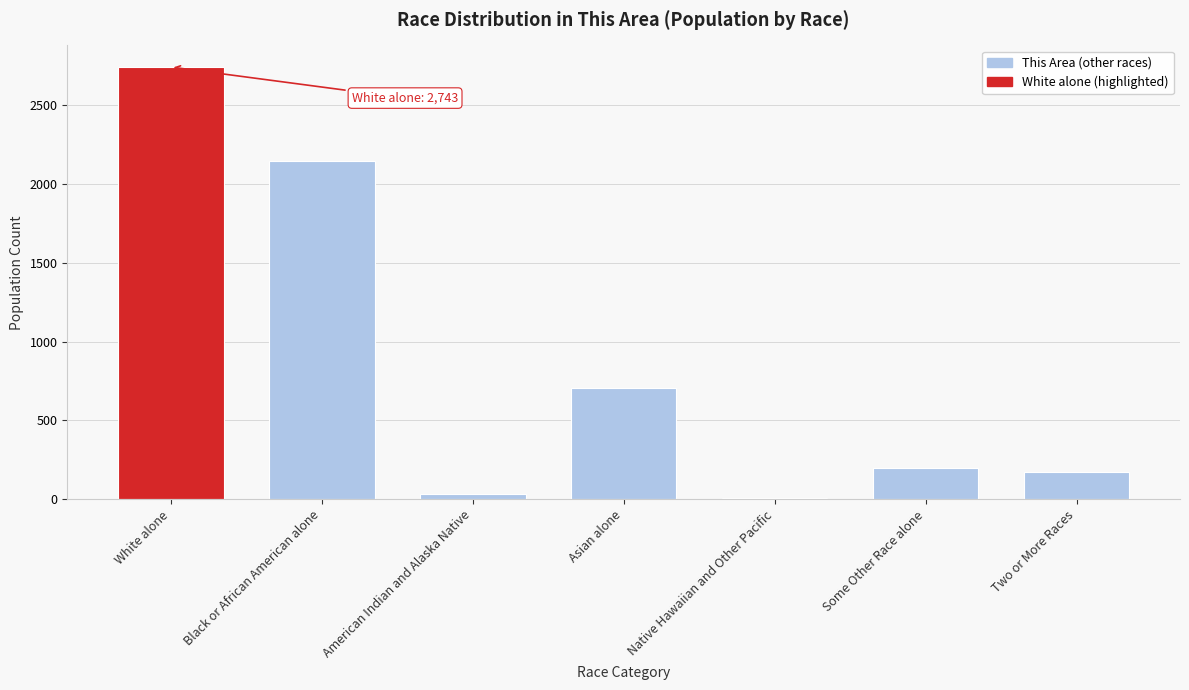

Reading right to left, list all the values displayed in this chart.

Two or More Races=173	Some Other Race alone=196	Native Hawaiian and Other Pacific=6	Asian alone=703	American Indian and Alaska Native=34	Black or African American alone=2146	White alone=2743